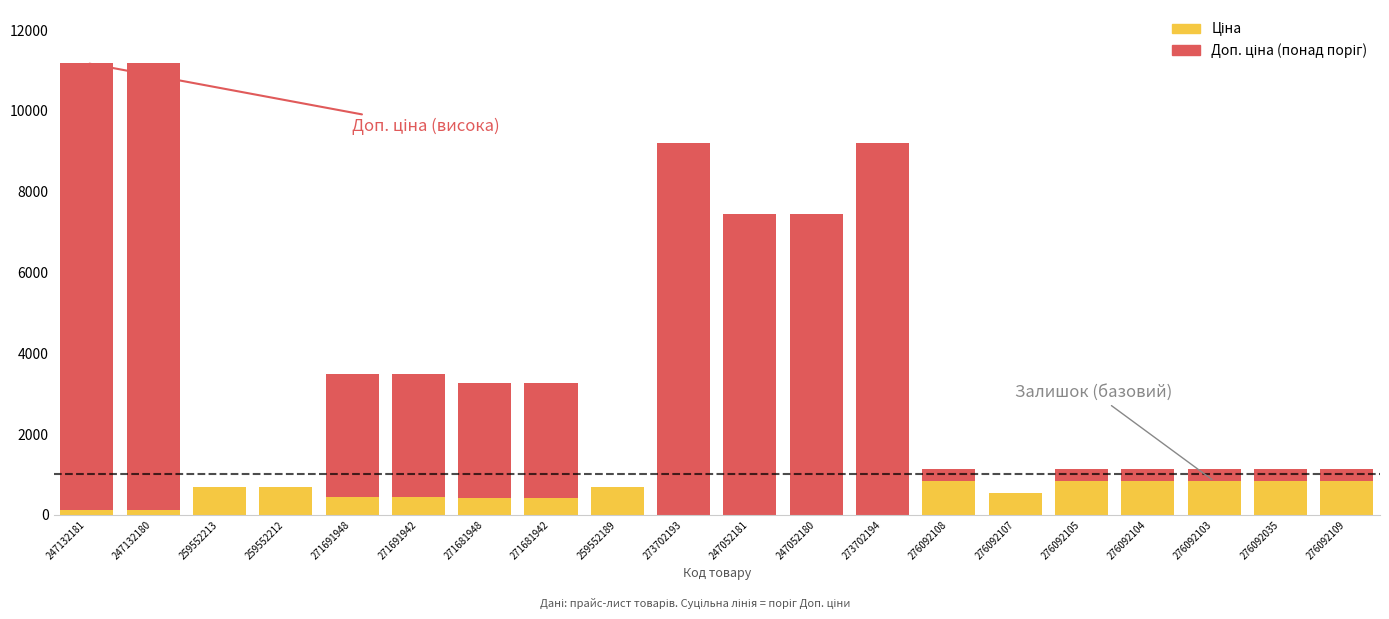

True or false: Доп. ціна has a value of 3154.3 at 247052181.

False